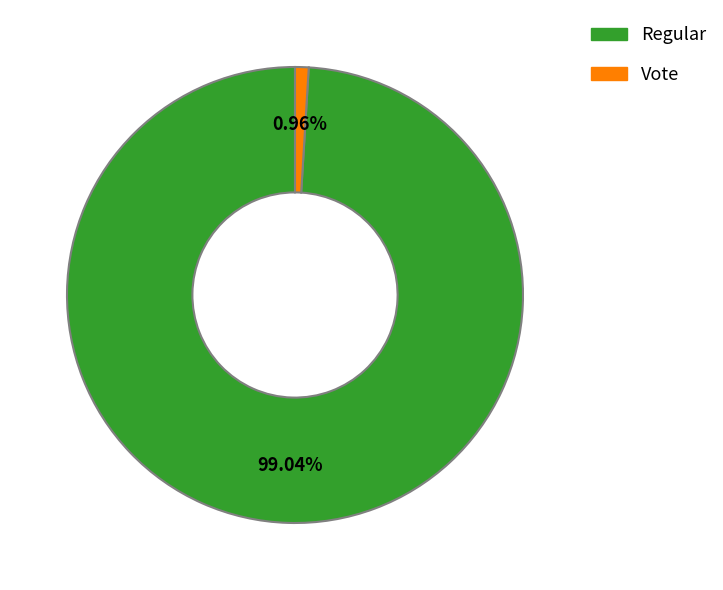

To the nearest percent, what is the combined percentage of Vote and Regular?

100%